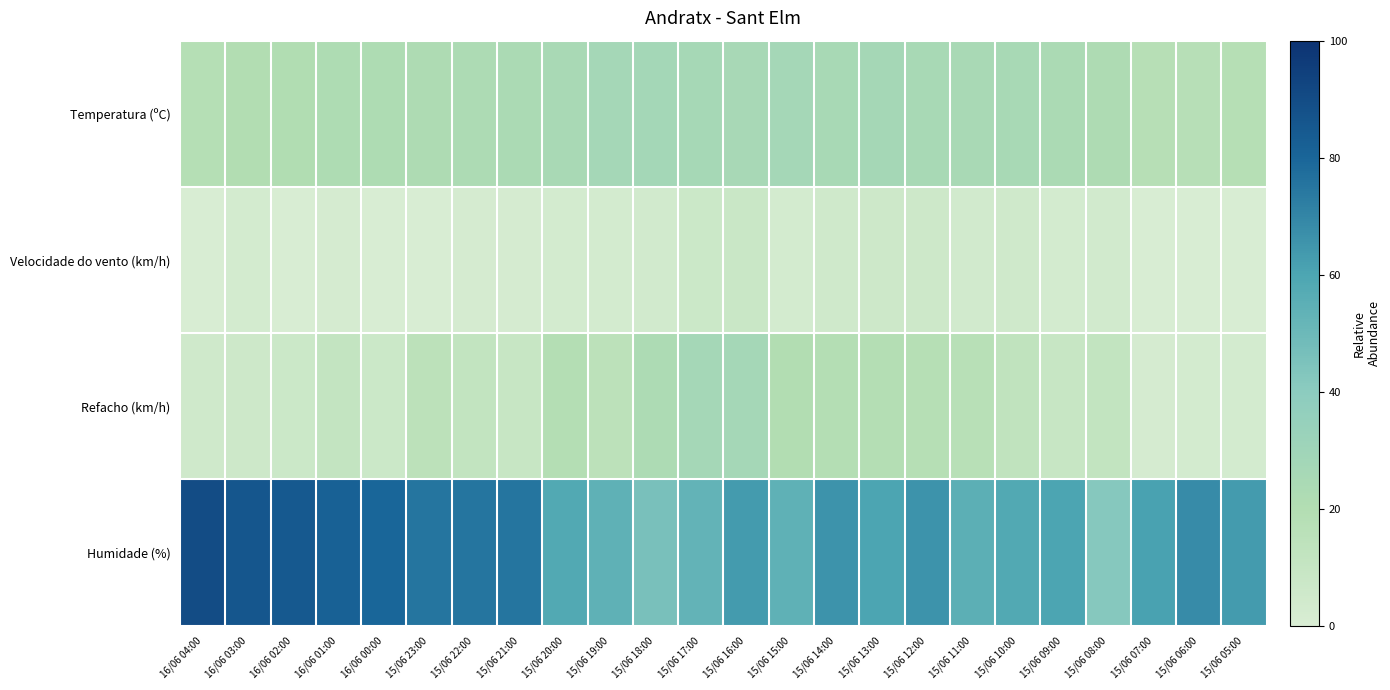

Which label corresponds to the smallest value in the chart?

16/06 04:00